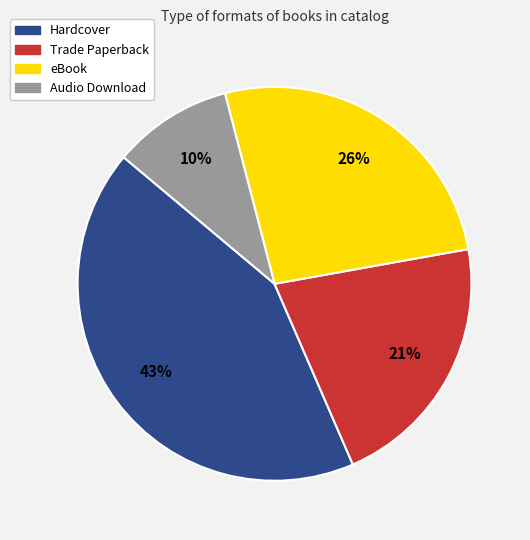

To the nearest percent, what portion does eBook represent?

26%